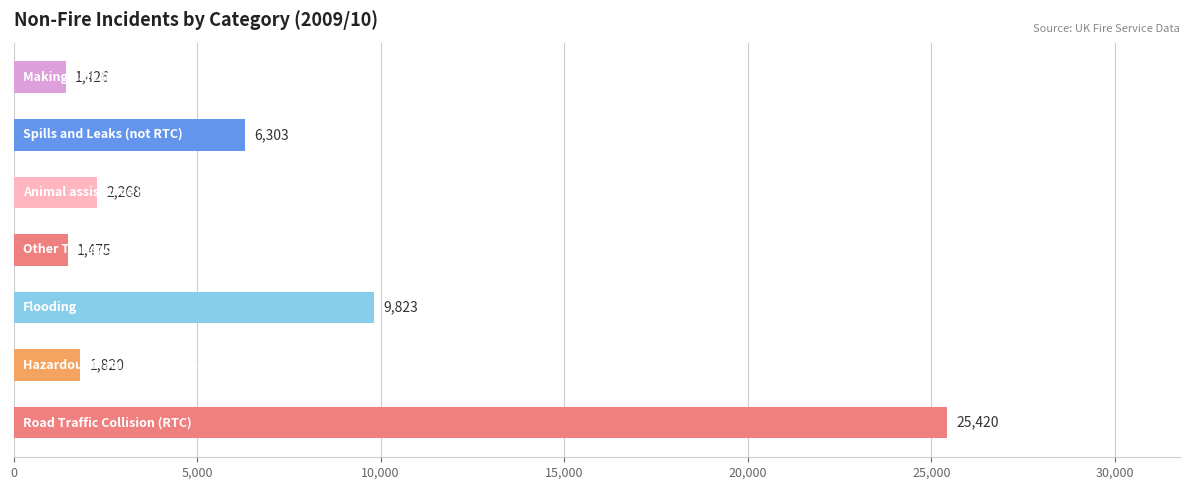

Reading bottom to top, list all the values displayed in this chart.

25420	1820	9823	1475	2268	6303	1426